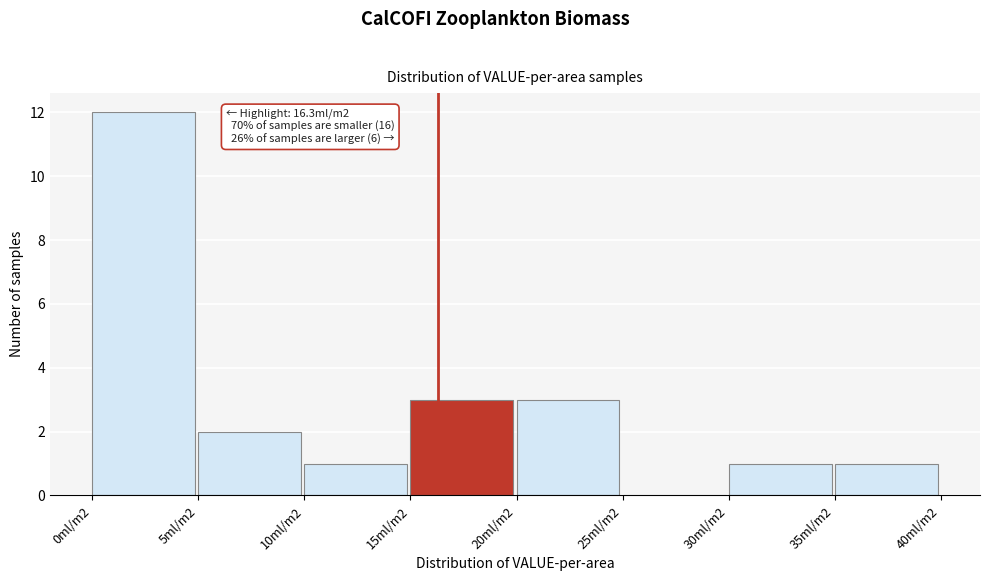

Reading left to right, transcribe all the data shown in this chart.

0ml/m2=12	5ml/m2=2	10ml/m2=1	15ml/m2=3	20ml/m2=3	25ml/m2=0	30ml/m2=1	35ml/m2=1